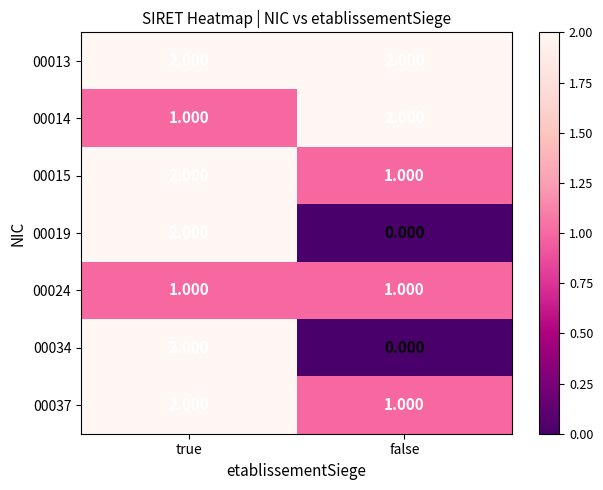

Rank the categories by 00034 value from lowest to highest.

false, true